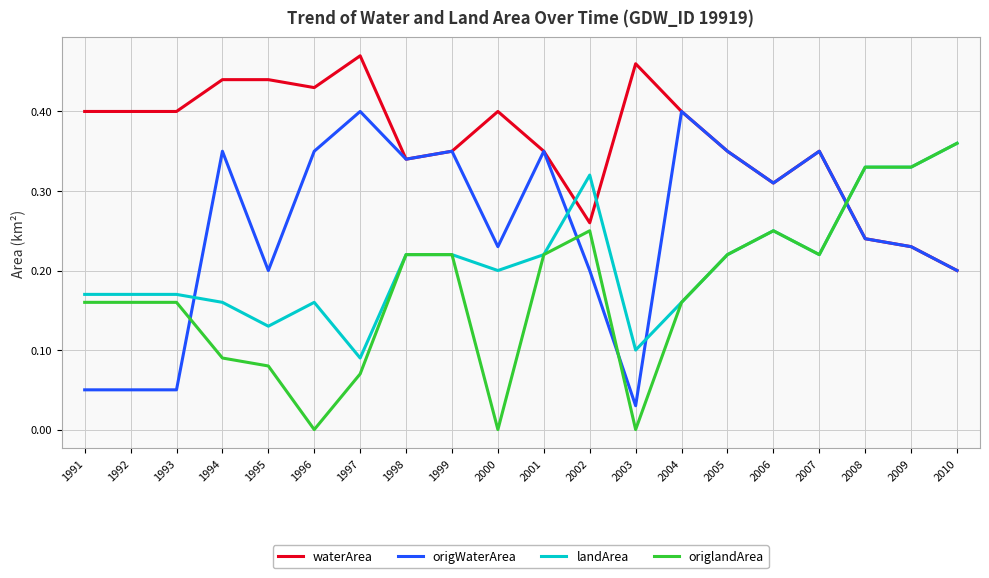

Between 1994 and 1995, which series saw the biggest shift?

origWaterArea